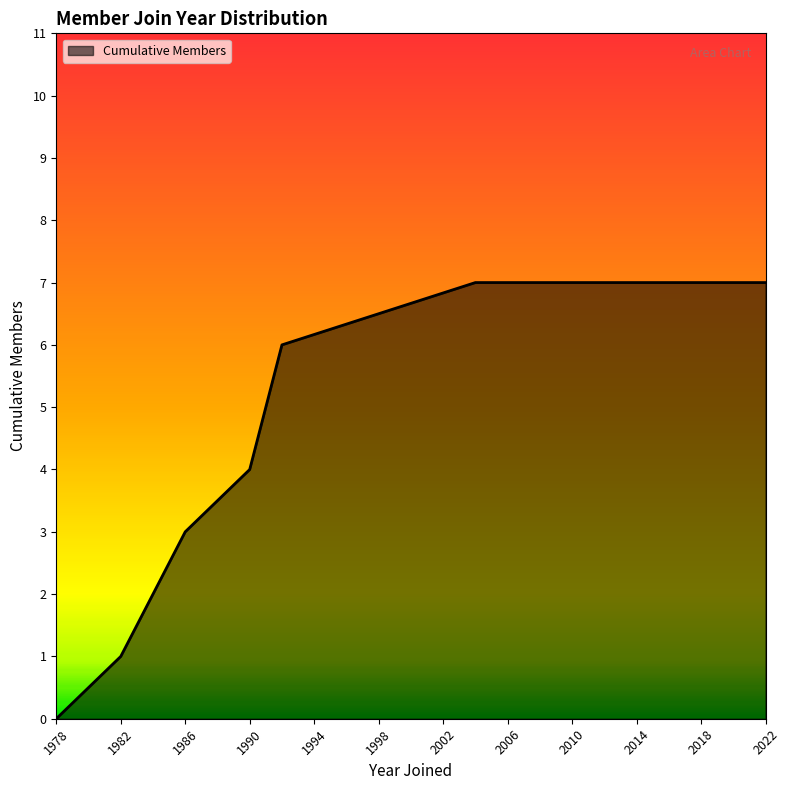

How many lines are shown in the chart?

1